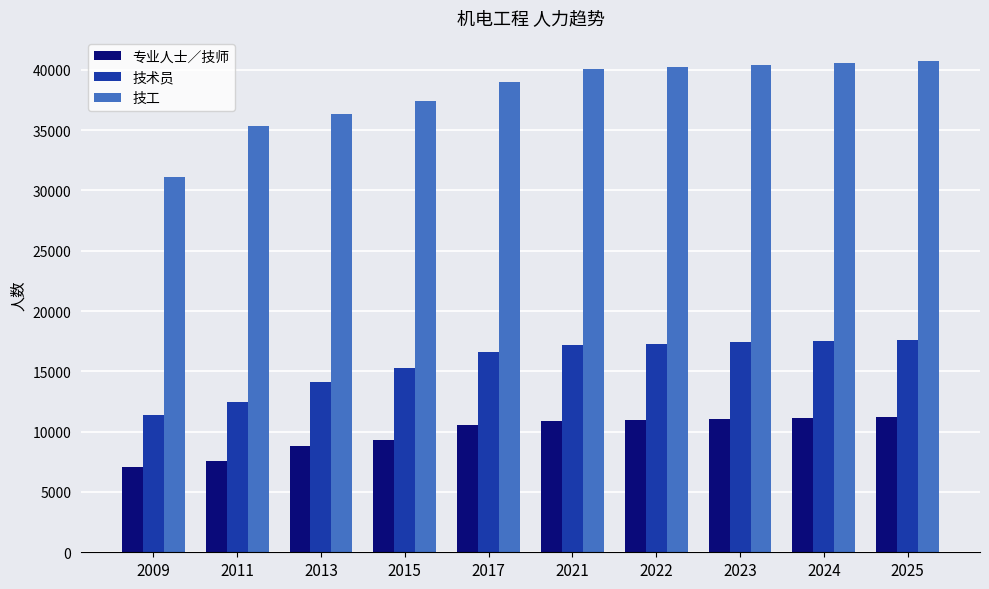

At how many categories does at least one series exceed 13983?

10